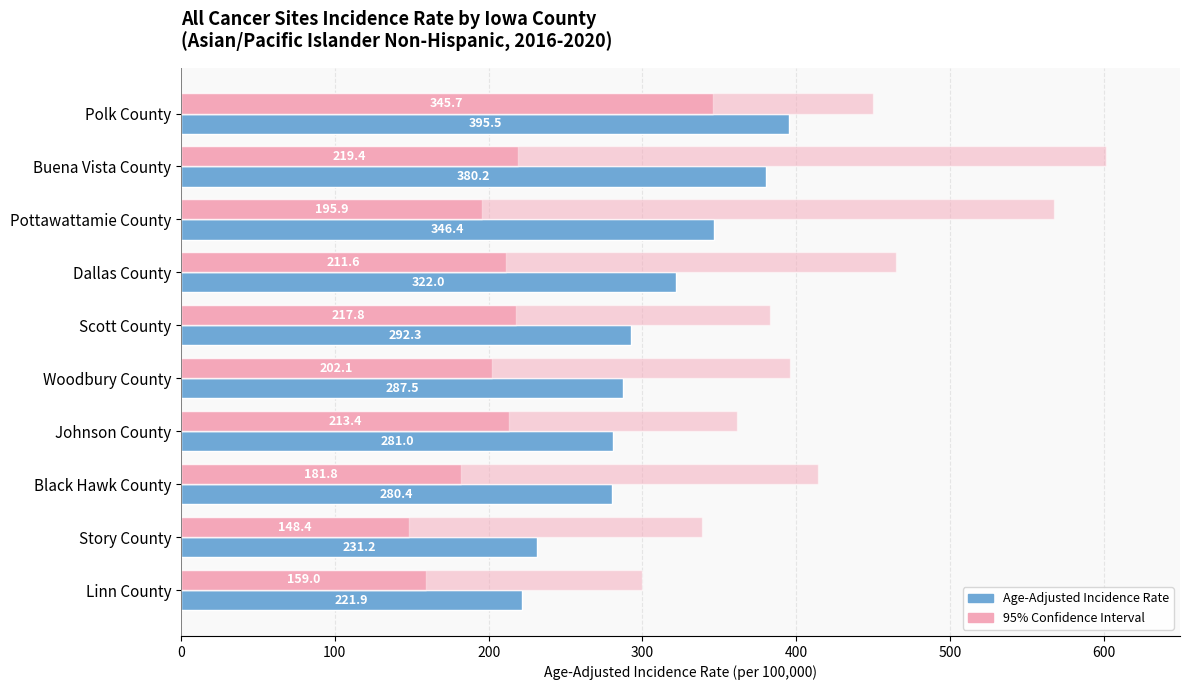

How many distinct data groups are displayed?

3